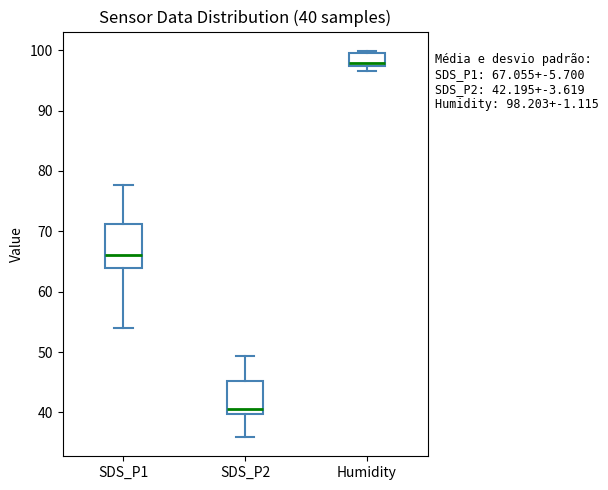

Comparing the boxes themselves (not the whiskers), which one is the tallest?

SDS_P1